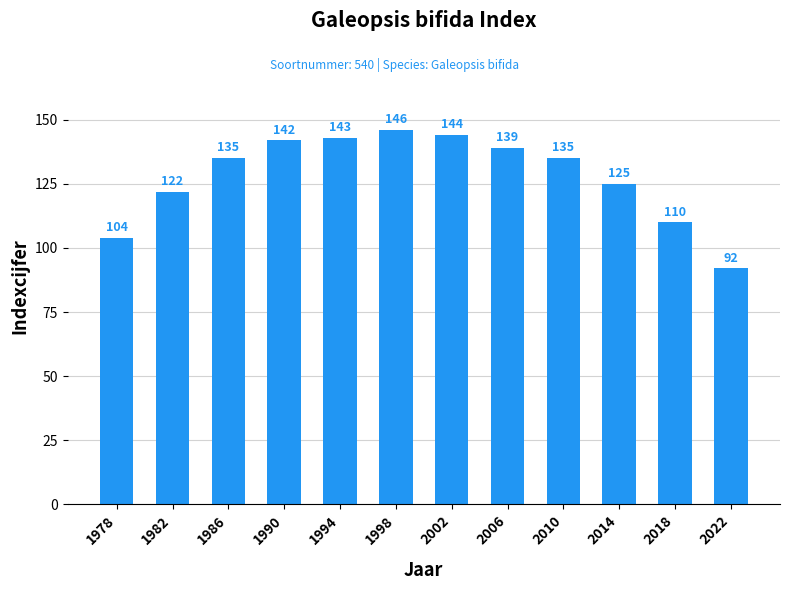

What is the change in value from 2006 to 2018?

-29